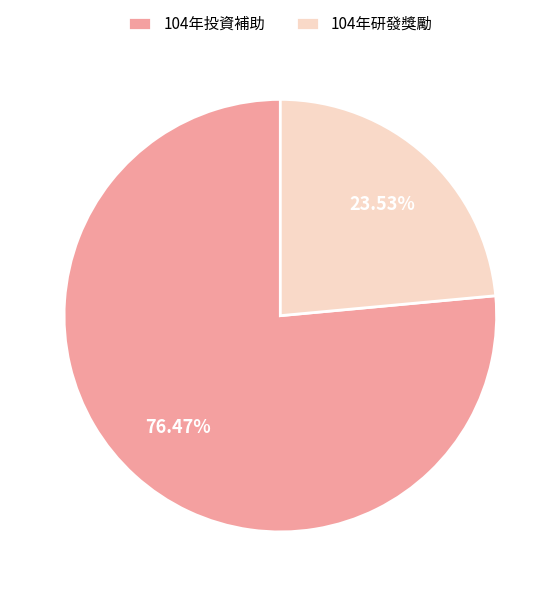

How many segments does this pie chart have?

2